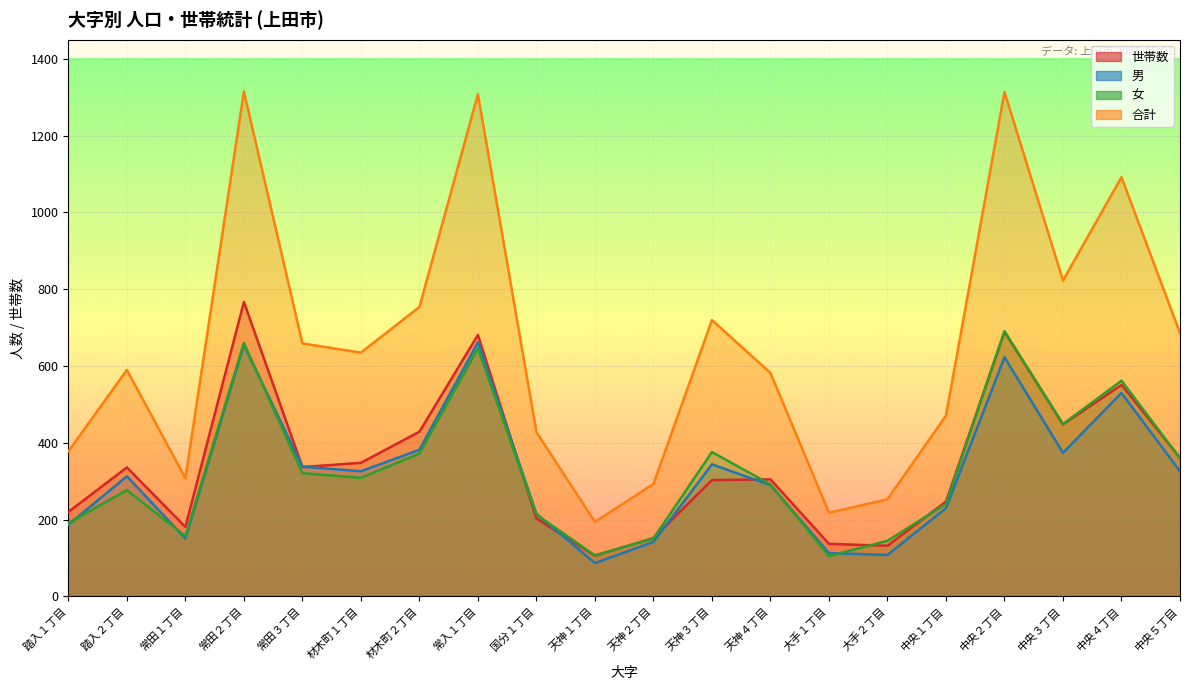

Where does the 女 series first go above 309?

常田２丁目